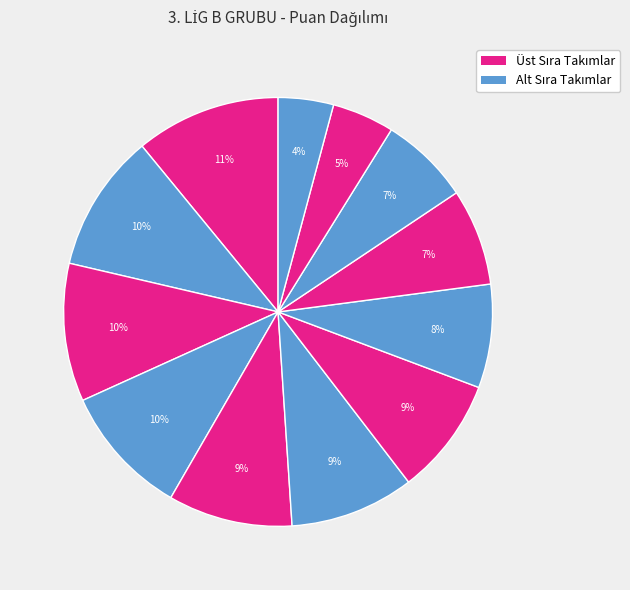

How many segments does this pie chart have?

12